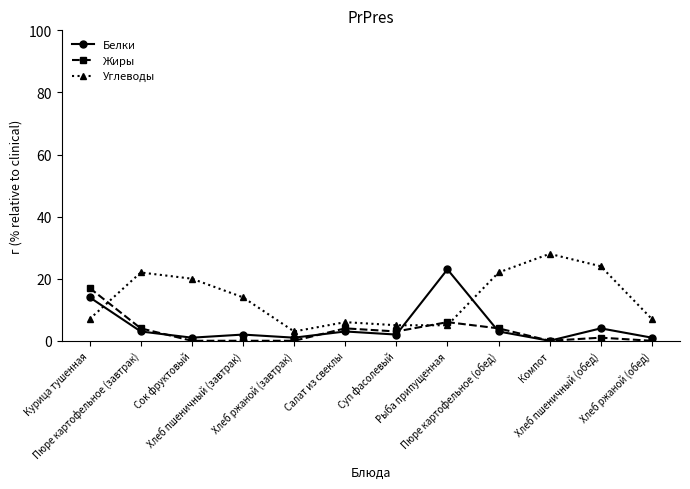

Reading left to right, extract all data points from this chart.

Белки: 14	3	1	2	1	3	2	23	3	0	4	1
Жиры: 17	4	0	0	0	4	3	6	4	0	1	0
Углеводы: 7	22	20	14	3	6	5	5	22	28	24	7